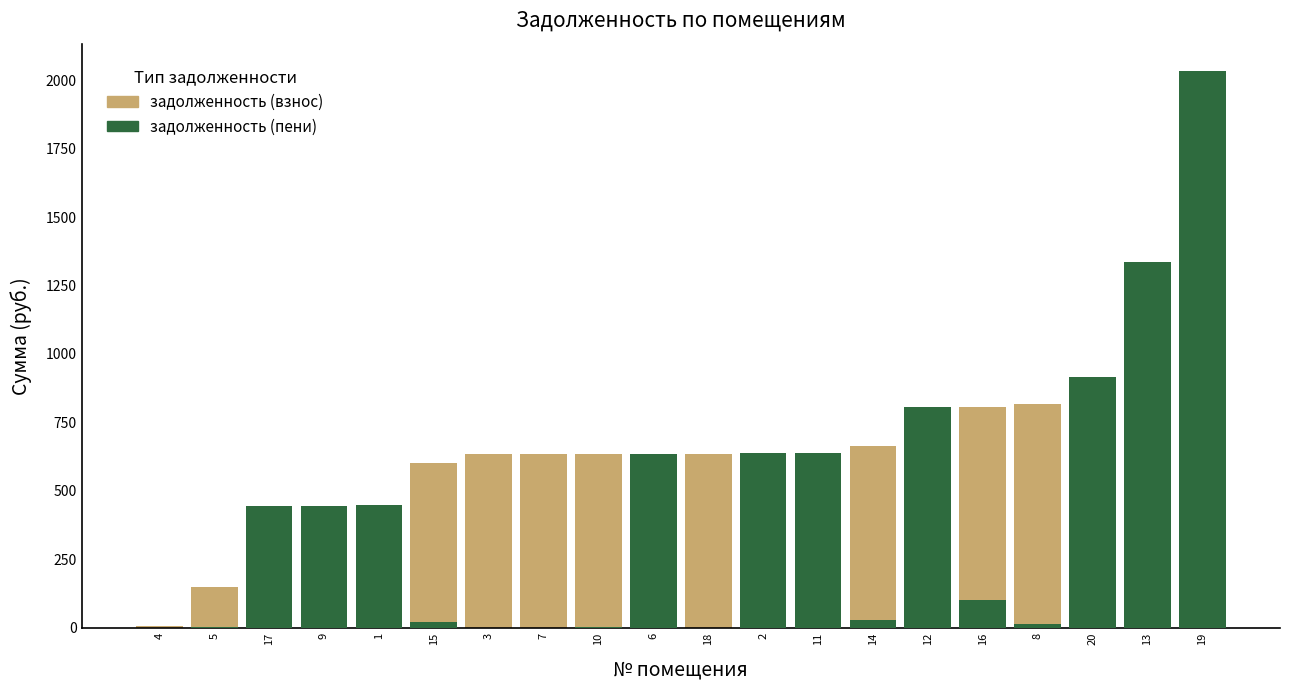

How many bars are there in total?

40